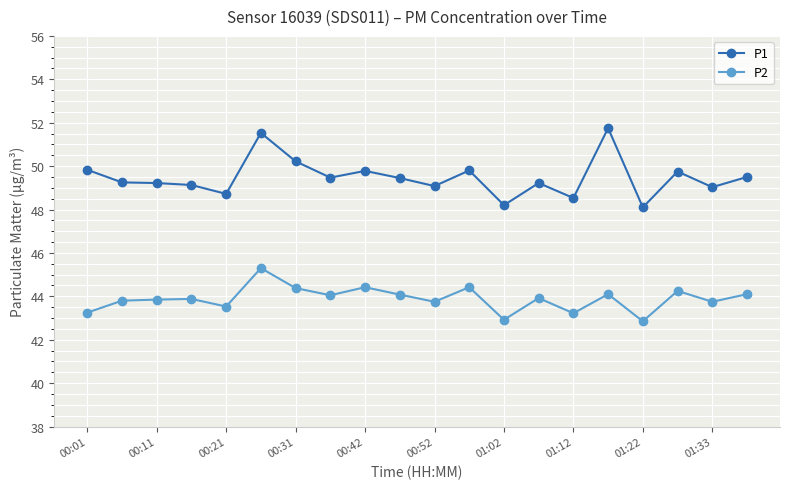

What is the sum of all P1 values?

989.6